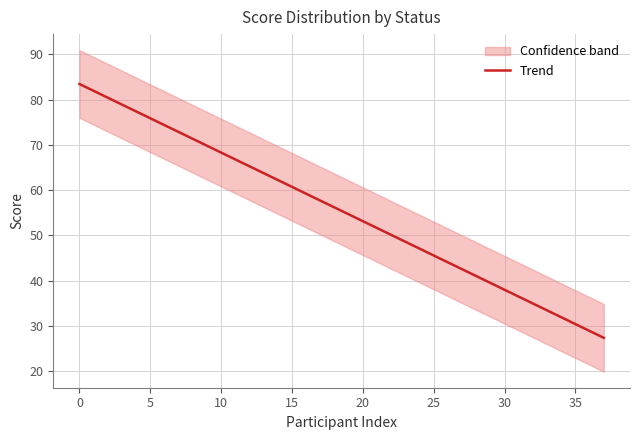

What is the smallest value displayed?

27.4